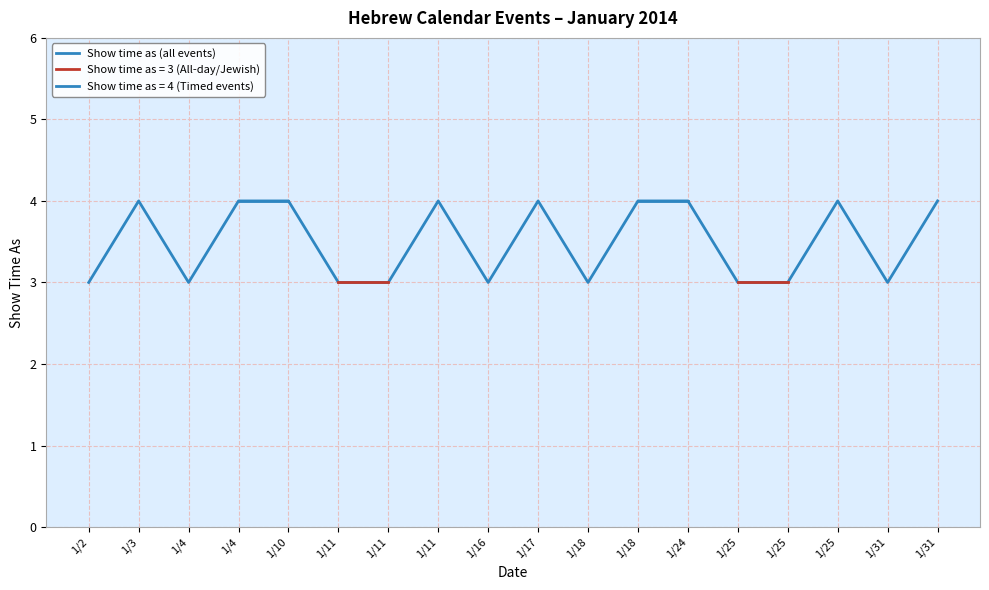

True or false: the data shows 4 at 1/31.

True